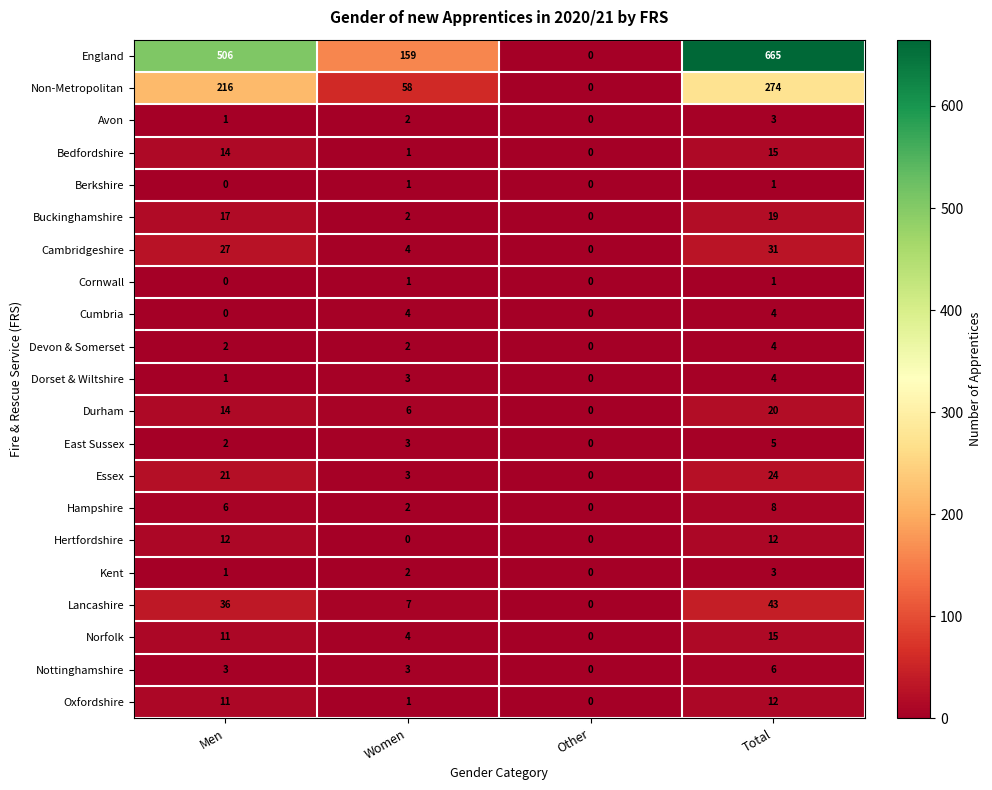

How many categories are shown in the chart?

4